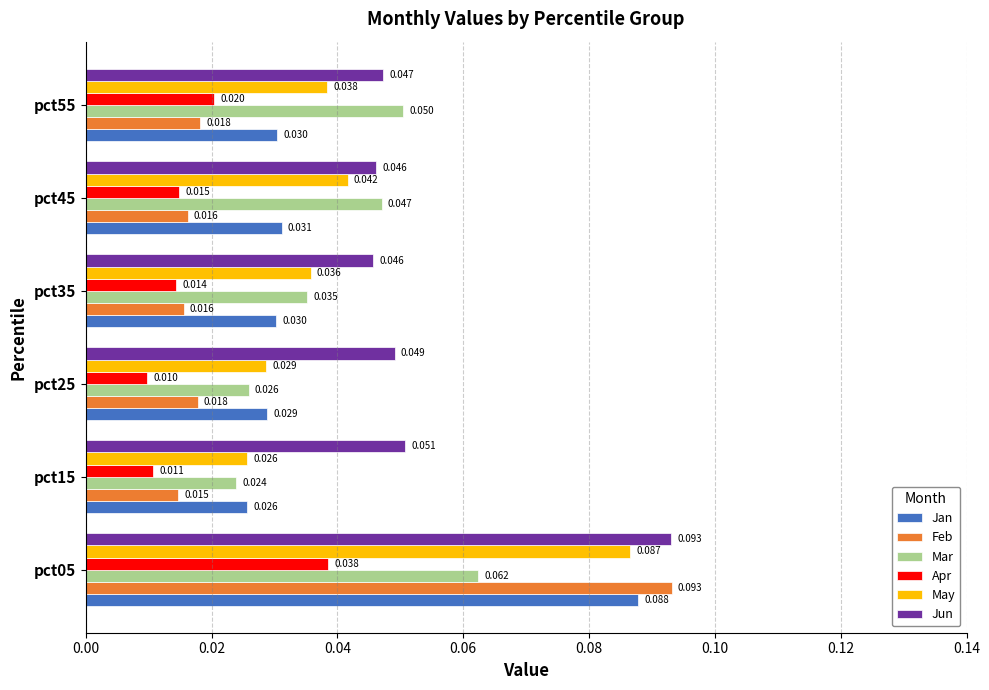

What is the sum of all Feb values?

0.2